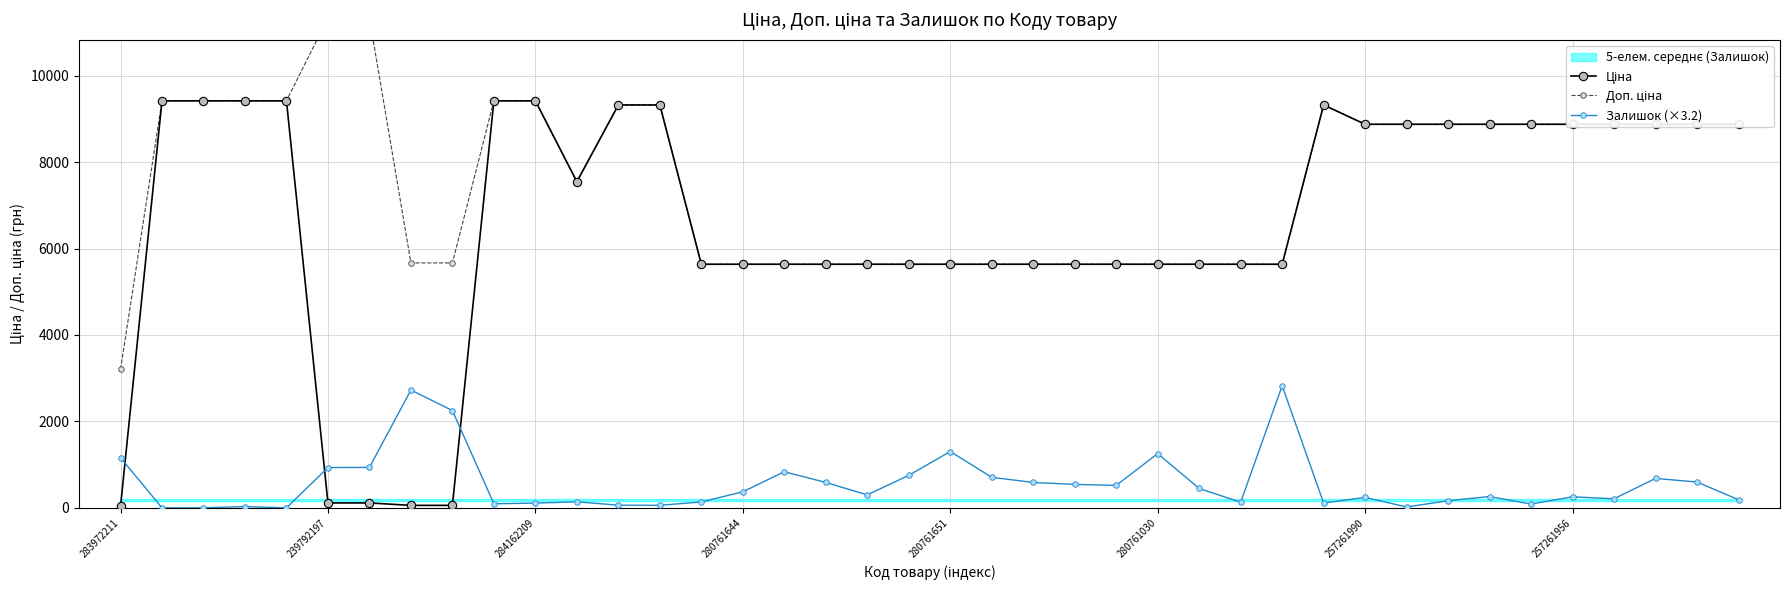

Reading left to right, what are all the values shown in this chart?

Ціна: 32.0	9416.9	9416.9	9416.9	9416.9	113.3	113.3	56.7	56.7	9416.9	9416.9	7545.9	9321.4	9321.4	5636.0	5636.0	5636.0	5636.0	5636.0	5636.0	5636.0	5636.0	5636.0	5636.0	5636.0	5636.0	5636.0	5636.0	5636.0	9321.4	8874.6	8874.6	8874.6	8874.6	8874.6	8874.6	8874.6	8874.6	8874.6	8874.6
Доп. ціна: 3205.0	9416.9	9416.9	9416.9	9416.9	11334.0	11334.0	5667.0	5667.0	9416.9	9416.9	7545.9	9321.4	9321.4	5636.0	5636.0	5636.0	5636.0	5636.0	5636.0	5636.0	5636.0	5636.0	5636.0	5636.0	5636.0	5636.0	5636.0	5636.0	9321.4	8874.6	8874.6	8874.6	8874.6	8874.6	8874.6	8874.6	8874.6	8874.6	8874.6
Залишок (×3.2): 1161.0	0.0	0.0	29.0	0.0	932.0	935.2	2725.1	2251.0	93.5	109.6	138.7	61.3	58.0	135.4	370.9	835.3	586.9	299.9	751.4	1302.9	706.3	586.9	541.8	519.2	1254.5	448.3	129.0	2825.1	109.6	241.9	19.3	164.5	261.2	87.1	254.8	209.6	680.5	596.6	187.0